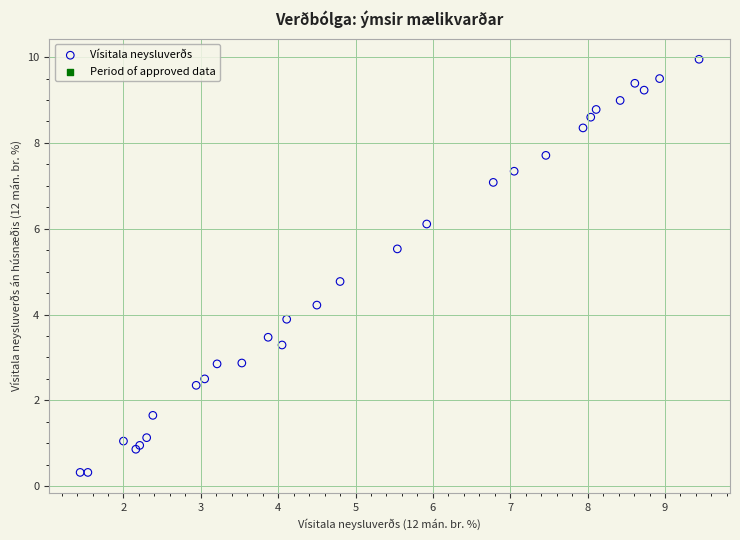

What Y value in the scatter plot is closest to 5?

4.8